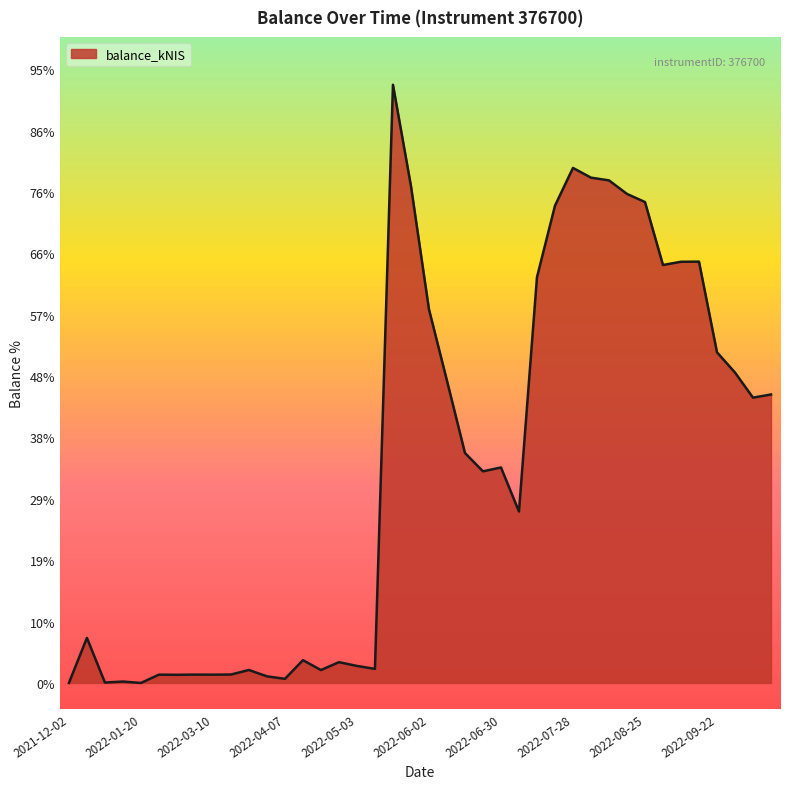

Does the chart display data point markers on the line(s)?

No